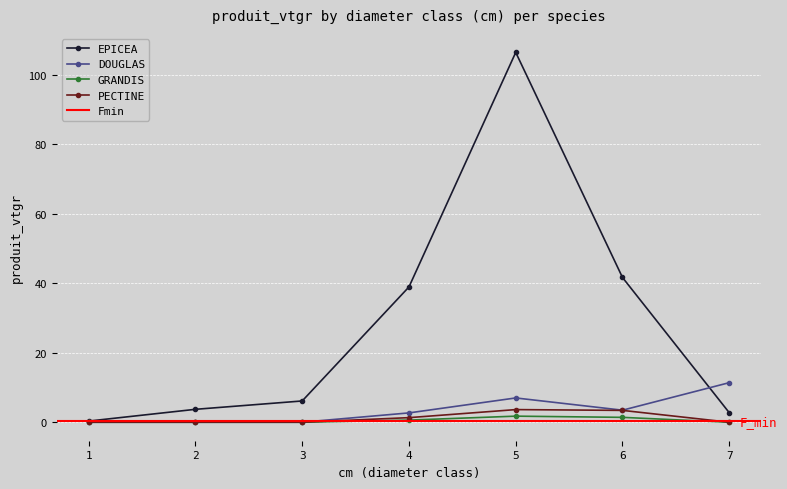

Rank the series at 3 from highest to lowest value.

EPICEA, DOUGLAS, GRANDIS, PECTINE